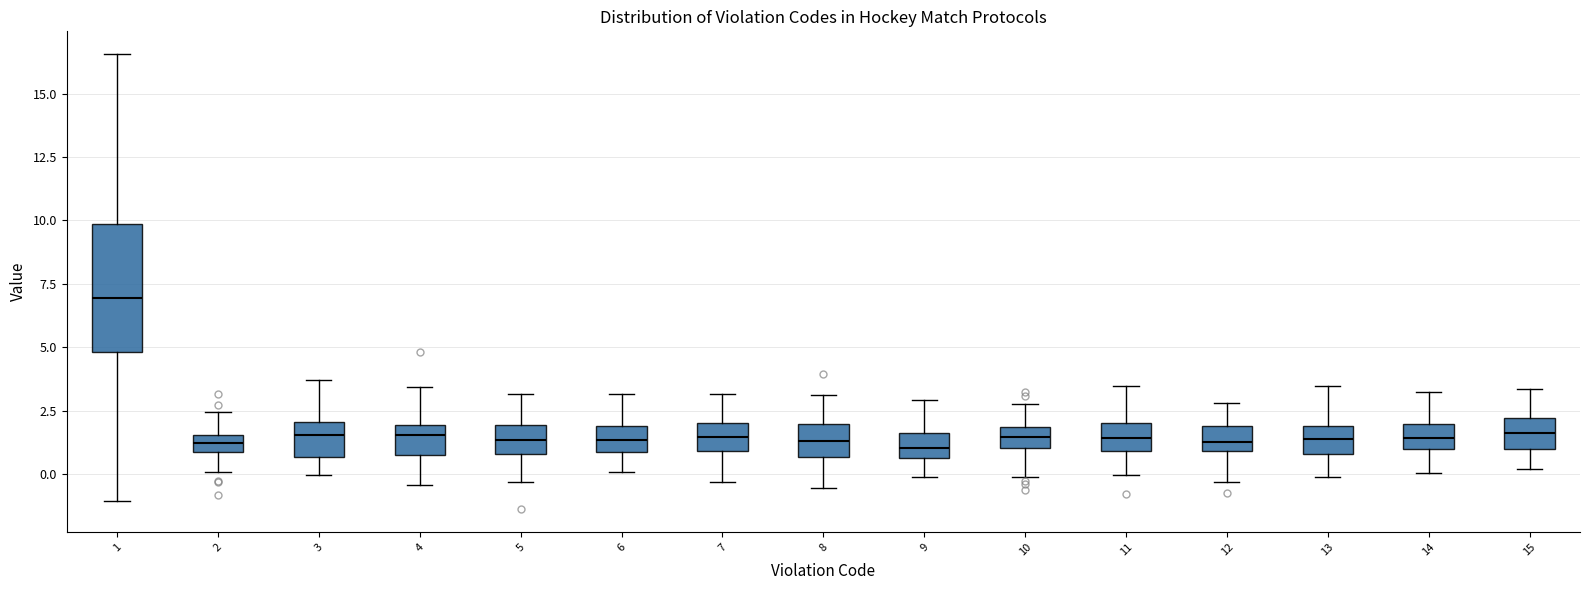

Which box is the tallest, from its lower edge to its upper edge?

1